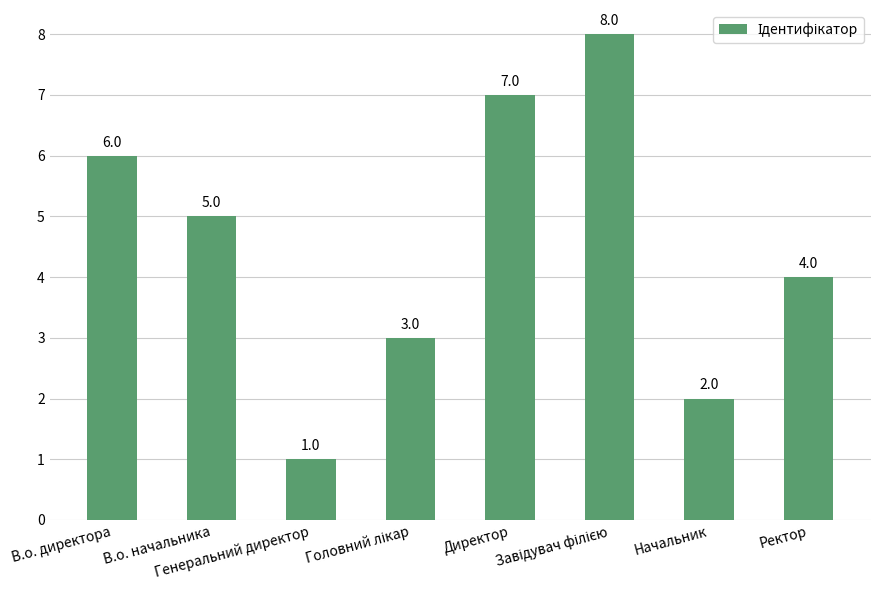

What is the label of the 4th bar from the right?

Директор